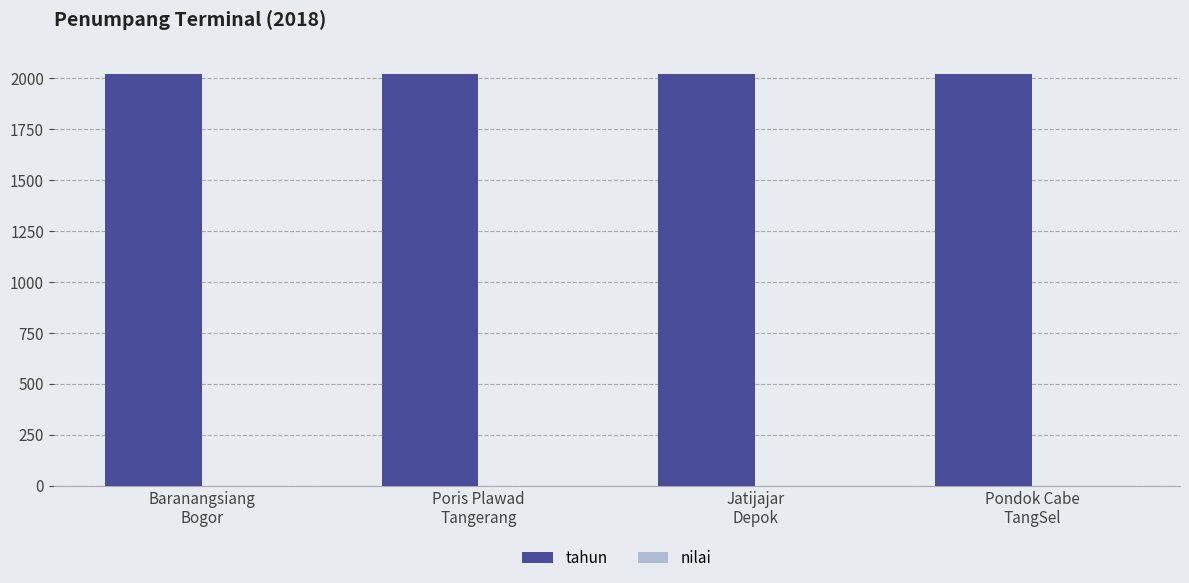

What are all the series names shown in the legend?

tahun, nilai